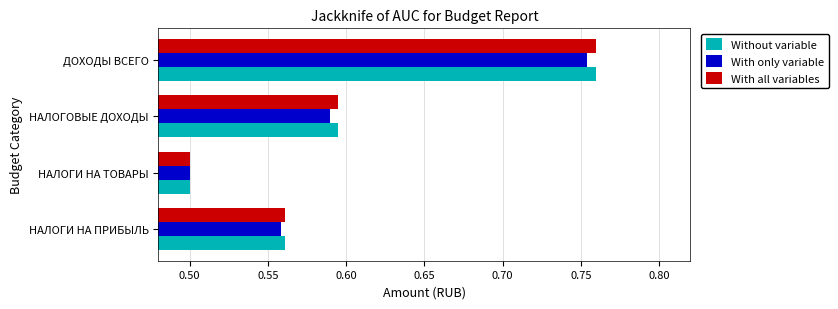

What is the minimum value for With only variable?

0.5